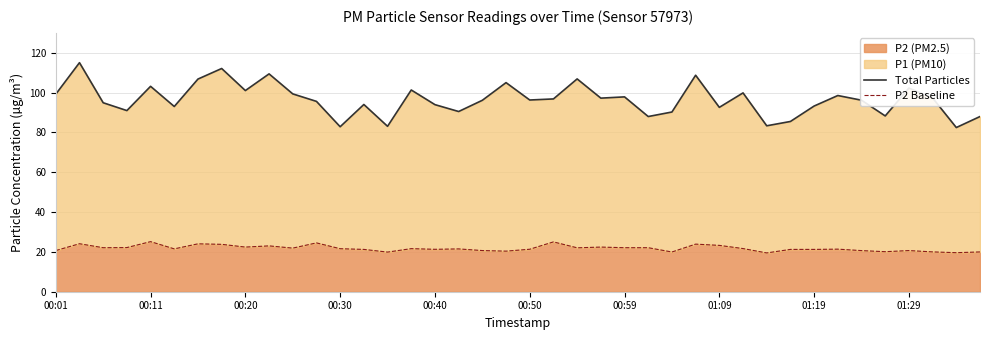

True or false: P2 Baseline and Total Particles cross at least once.

False